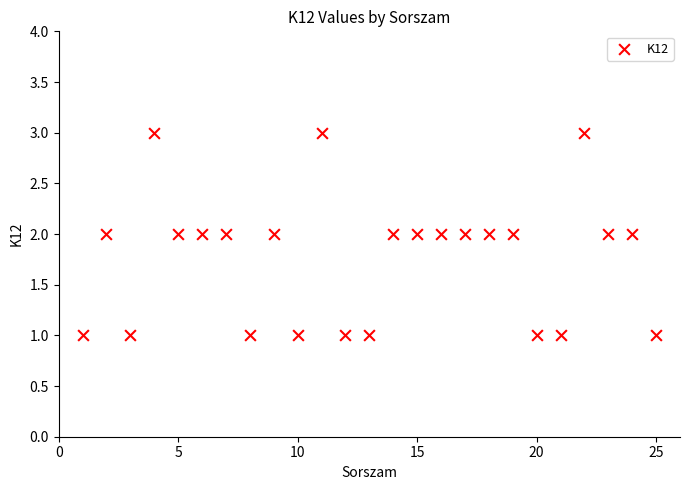

What is the range of X values (max minus min)?

24